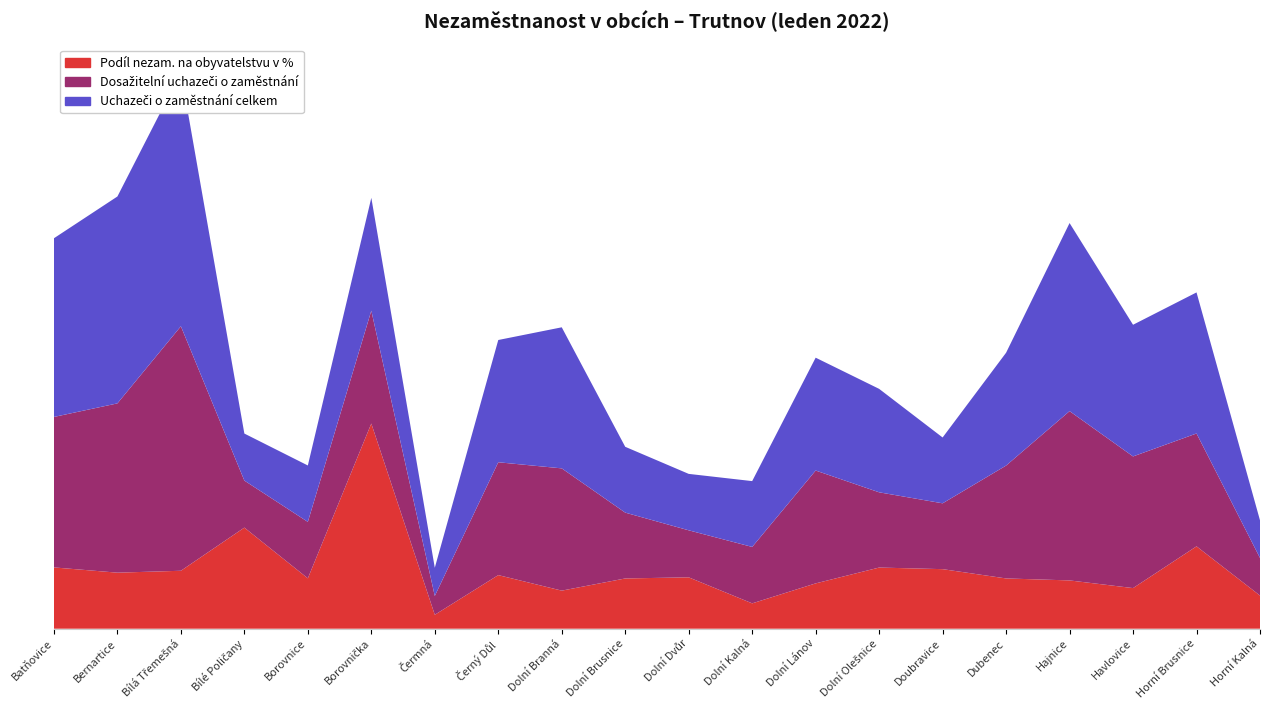

Reading left to right, transcribe all the data shown in this chart.

Podíl nezam. na obyvatelstvu v %: Batňovice=3.3	Bernartice=3.0	Bílá Třemešná=3.1	Bílé Poličany=5.4	Borovnice=2.7	Borovnička=10.9	Čermná=0.7	Černý Důl=2.9	Dolní Branná=2.0	Dolní Brusnice=2.7	Dolní Dvůr=2.7	Dolní Kalná=1.3	Dolní Lánov=2.4	Dolní Olešnice=3.3	Doubravice=3.2	Dubenec=2.7	Hajnice=2.6	Havlovice=2.2	Horní Brusnice=4.4	Horní Kalná=1.8
Dosažitelní uchazeči o zaměstnání: Batňovice=16.0	Bernartice=18.0	Bílá Třemešná=26.0	Bílé Poličany=5.0	Borovnice=6.0	Borovnička=12.0	Čermná=2.0	Černý Důl=12.0	Dolní Branná=13.0	Dolní Brusnice=7.0	Dolní Dvůr=5.0	Dolní Kalná=6.0	Dolní Lánov=12.0	Dolní Olešnice=8.0	Doubravice=7.0	Dubenec=12.0	Hajnice=18.0	Havlovice=14.0	Horní Brusnice=12.0	Horní Kalná=4.0
Uchazeči o zaměstnání celkem: Batňovice=19.0	Bernartice=22.0	Bílá Třemešná=27.0	Bílé Poličany=5.0	Borovnice=6.0	Borovnička=12.0	Čermná=3.0	Černý Důl=13.0	Dolní Branná=15.0	Dolní Brusnice=7.0	Dolní Dvůr=6.0	Dolní Kalná=7.0	Dolní Lánov=12.0	Dolní Olešnice=11.0	Doubravice=7.0	Dubenec=12.0	Hajnice=20.0	Havlovice=14.0	Horní Brusnice=15.0	Horní Kalná=4.0